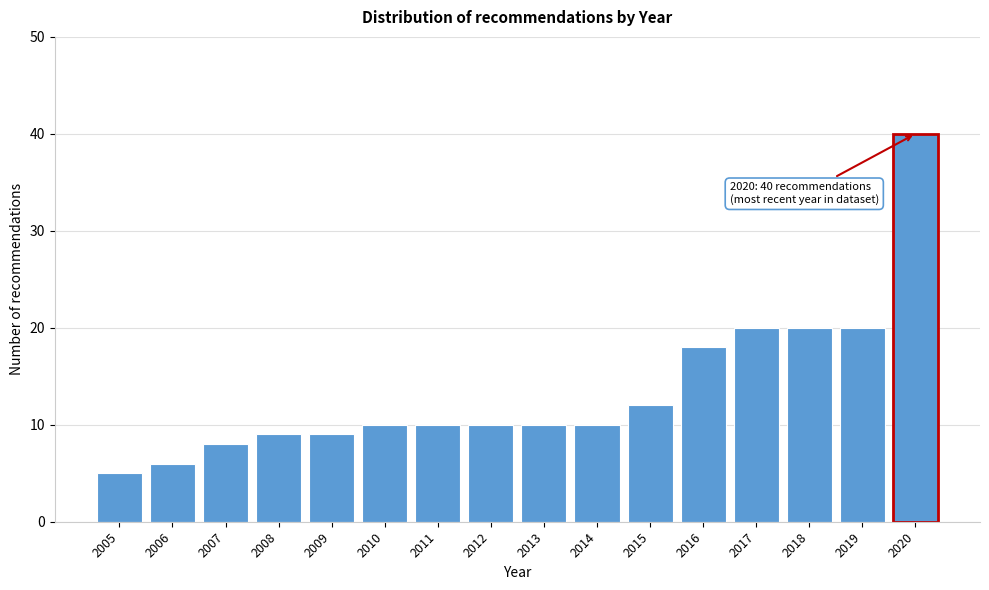

Reading left to right, what are all the values shown in this chart?

5	6	8	9	9	10	10	10	10	10	12	18	20	20	20	40